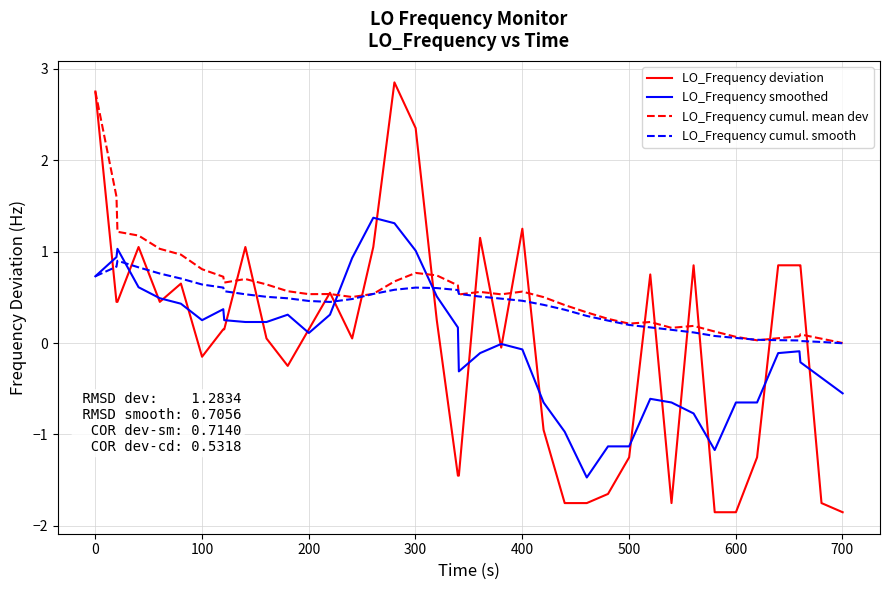

True or false: LO_Frequency cumul. smooth and LO_Frequency deviation intersect in this chart.

True